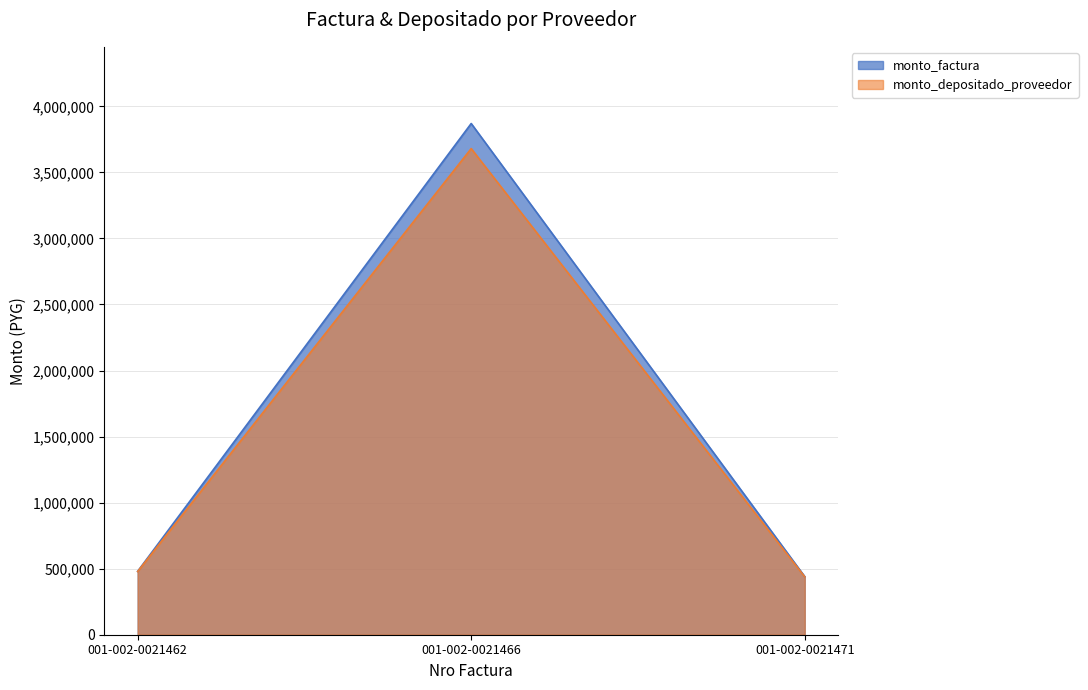

What is the approximate value of monto_depositado_proveedor at 001-002-0021466, to the nearest 10?

3680300